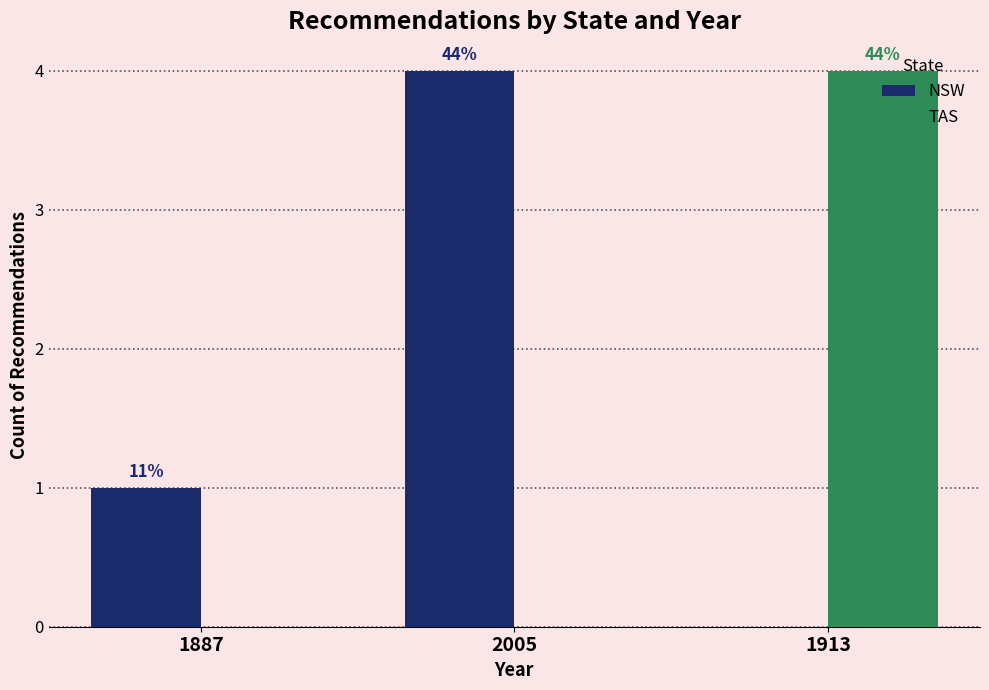

How many groups of bars are there?

3